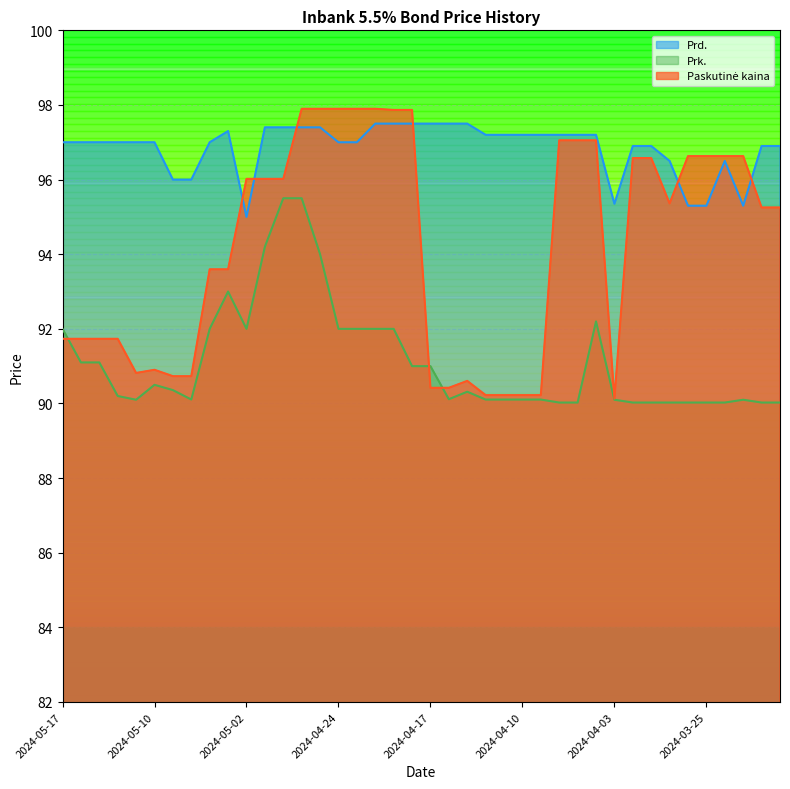

At which label does Prd. reach its minimum?

2024-05-02